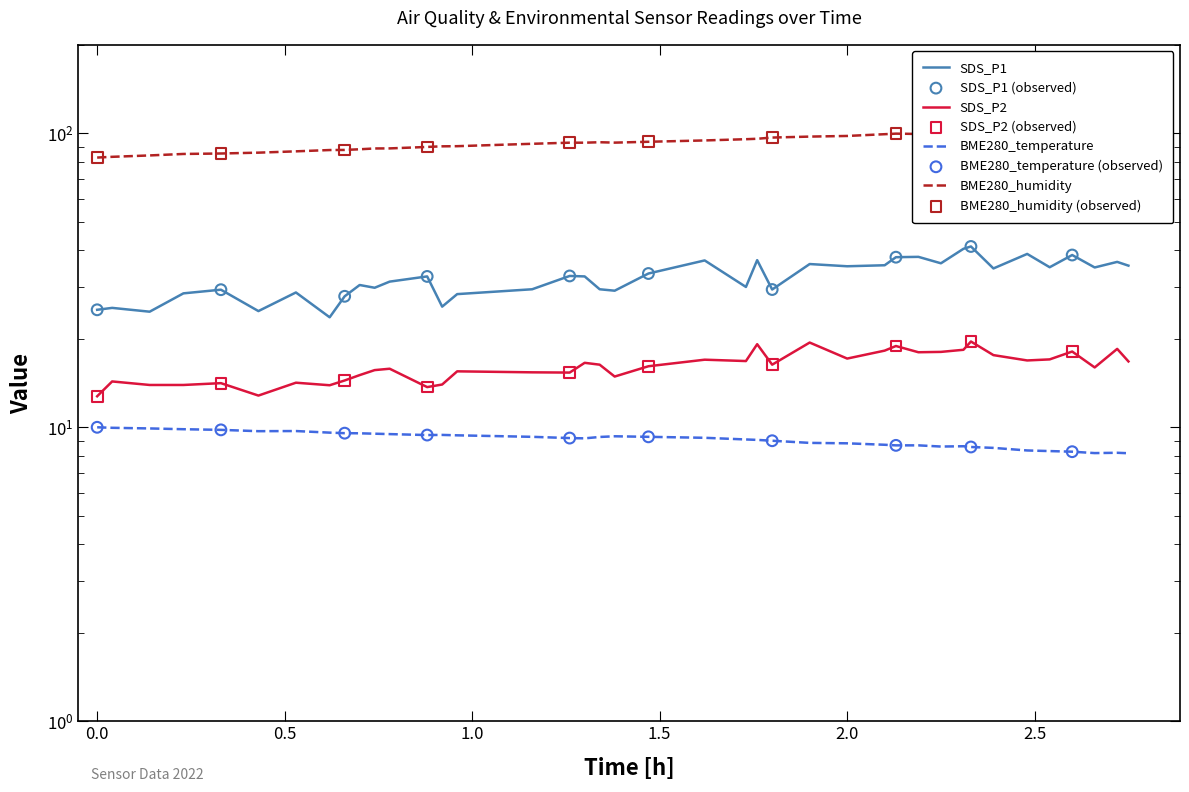

What are all the series names shown in the legend?

SDS_P1, SDS_P2, BME280_temperature, BME280_humidity